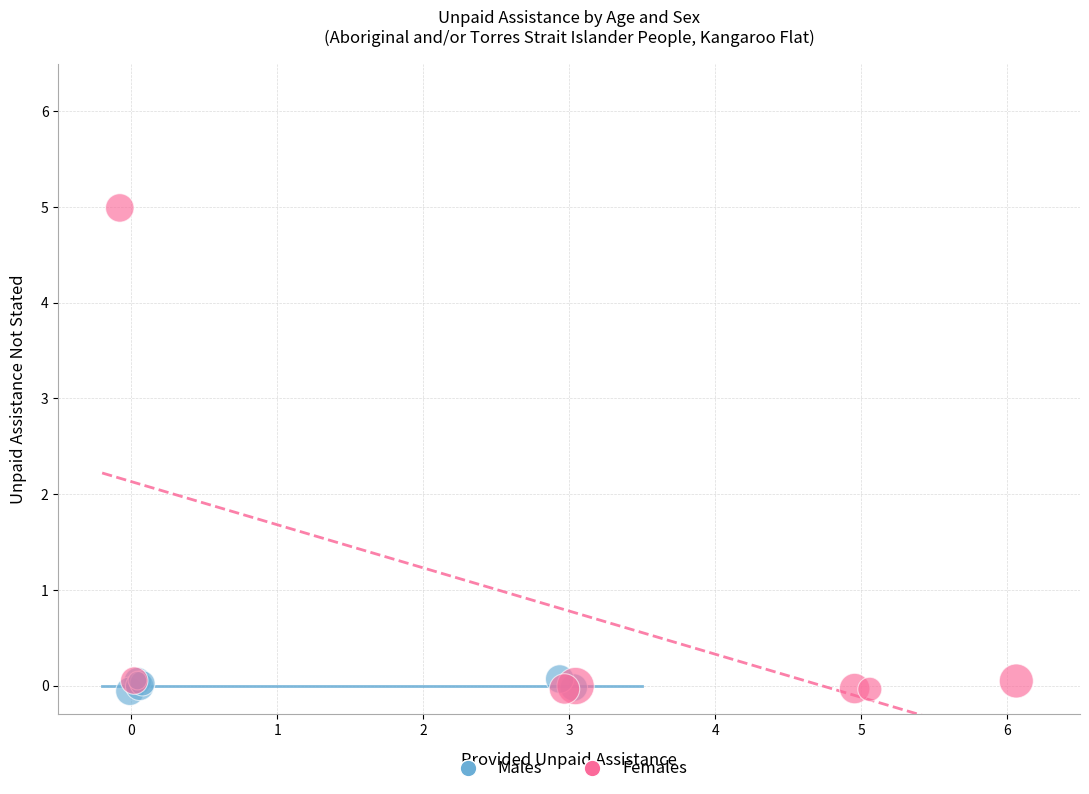

Which series reaches the maximum Y coordinate?

Females